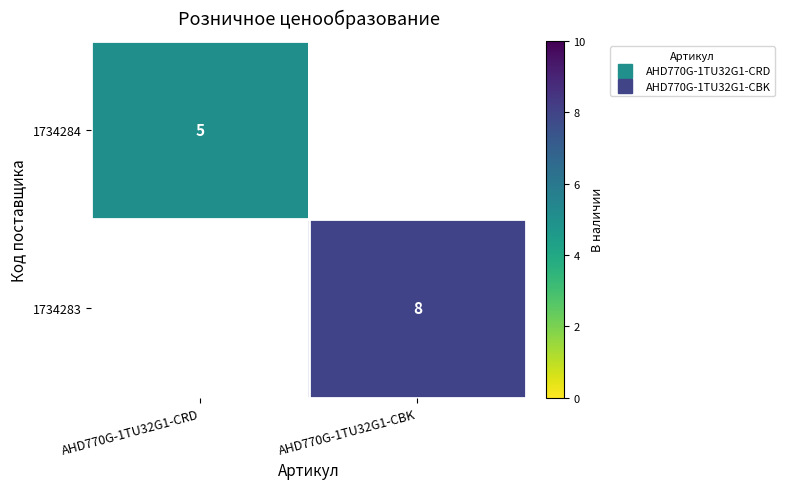

Which series has the widest spread of values?

1734284